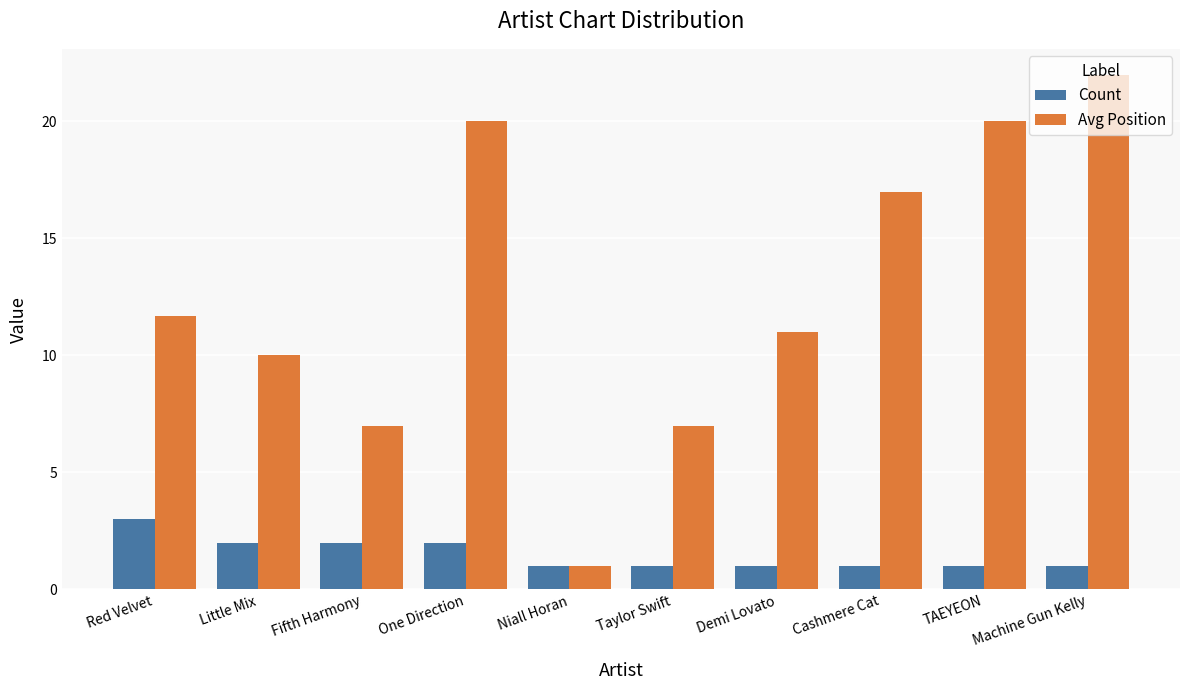

What is the smallest value displayed?

1.0